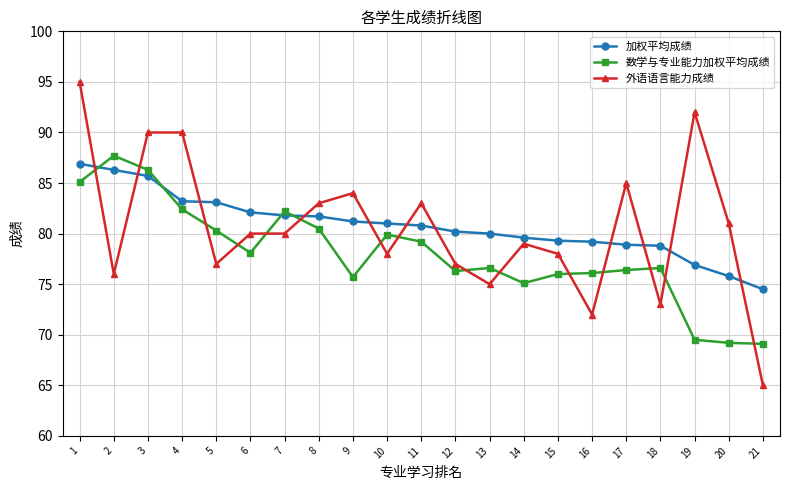

At which category does 数学与专业能力加权平均成绩 reach its first local peak?

2